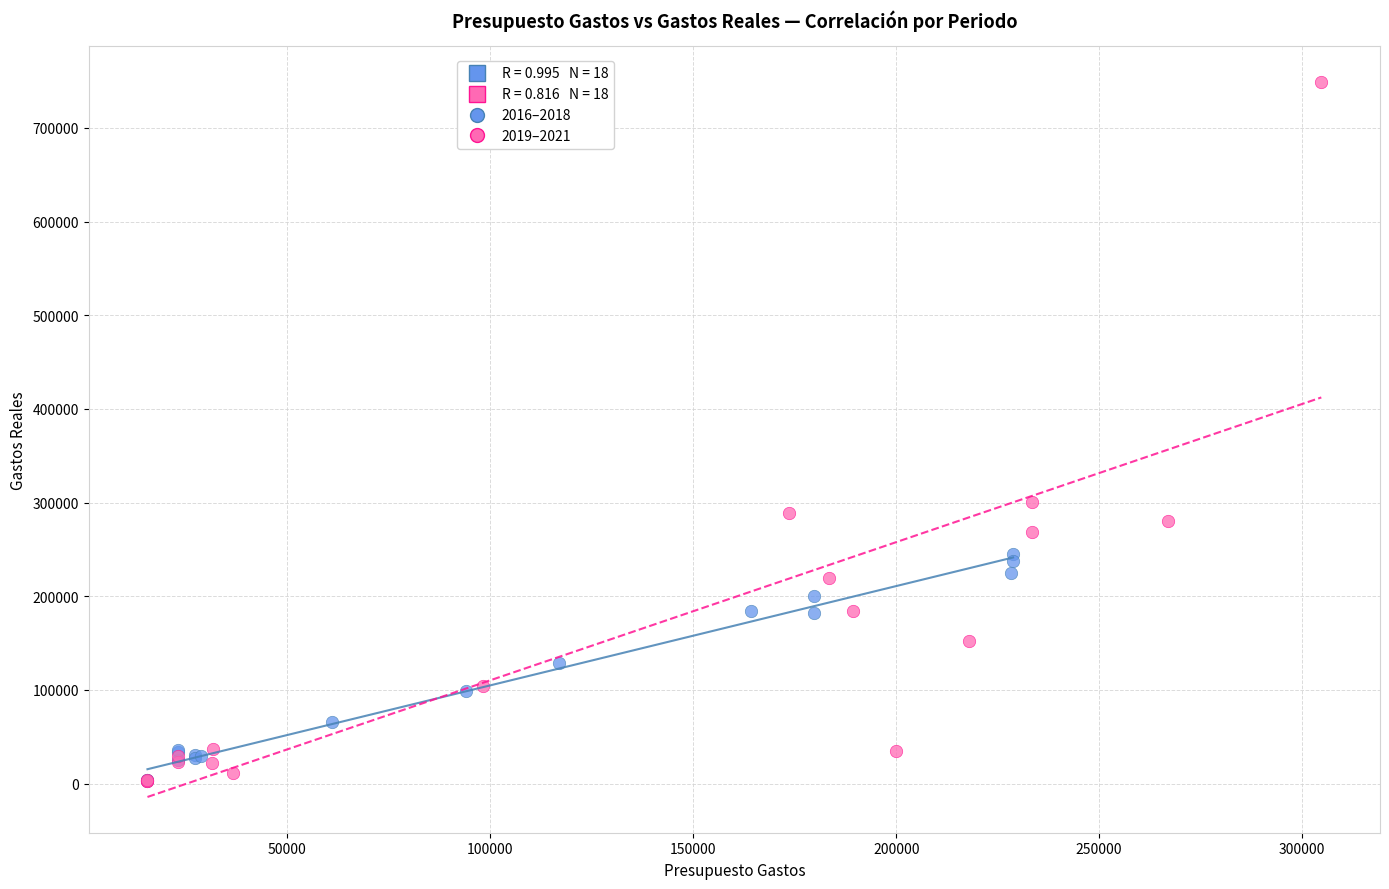

Which series contains the highest Y value?

2019–2021